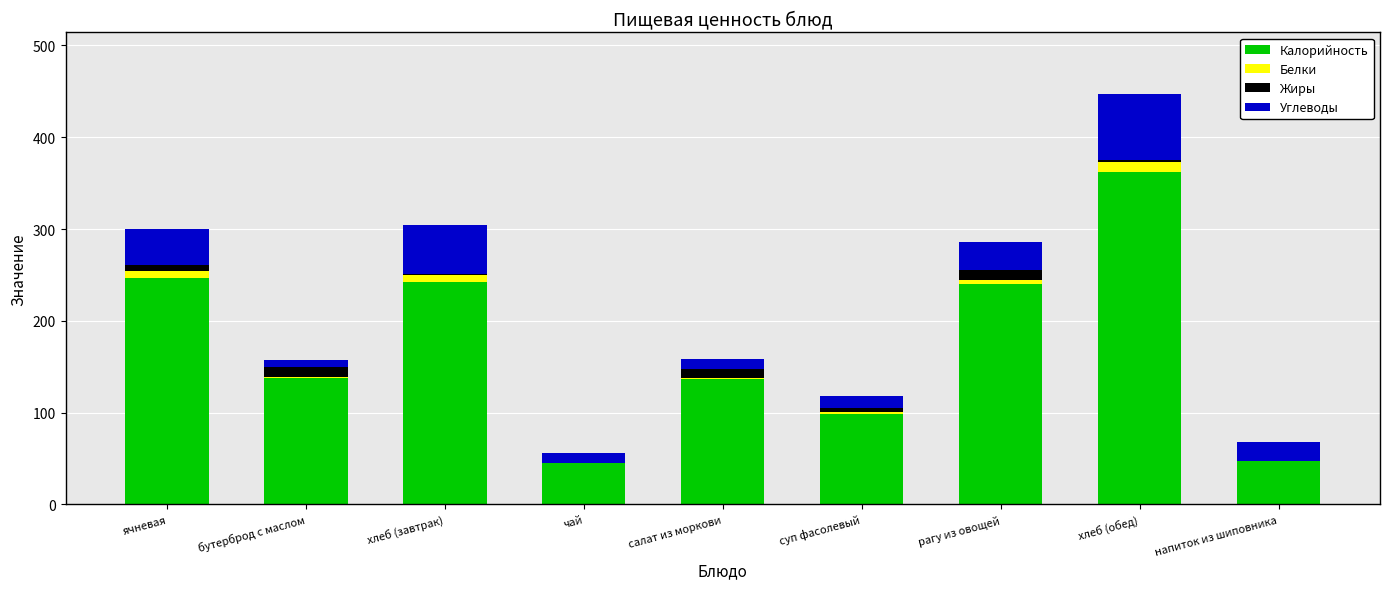

At which category is the sum across all series the highest?

хлеб (обед)